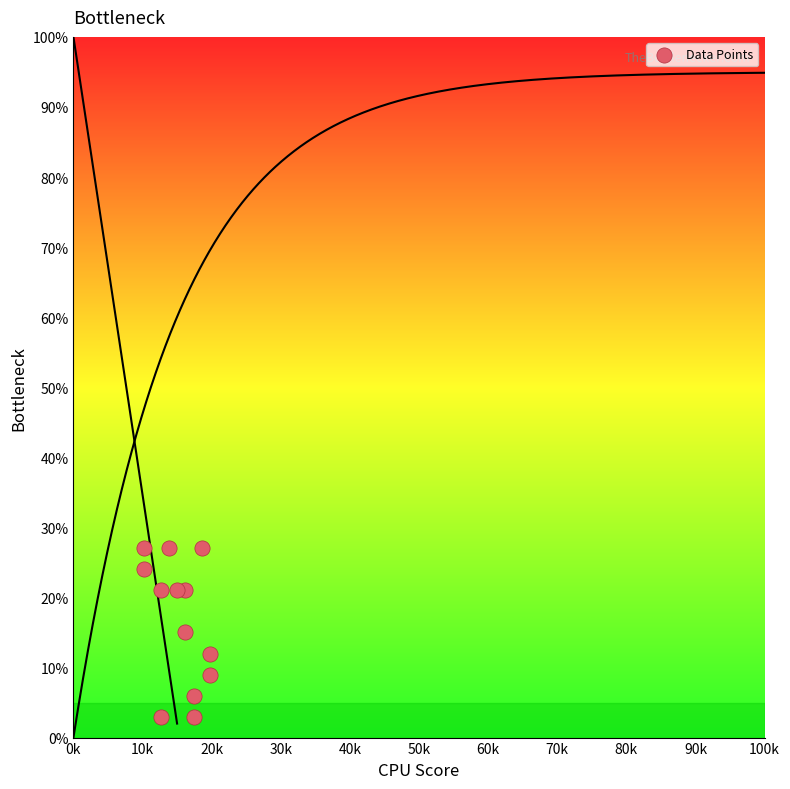

What is the range of Y values (max minus min)?

24